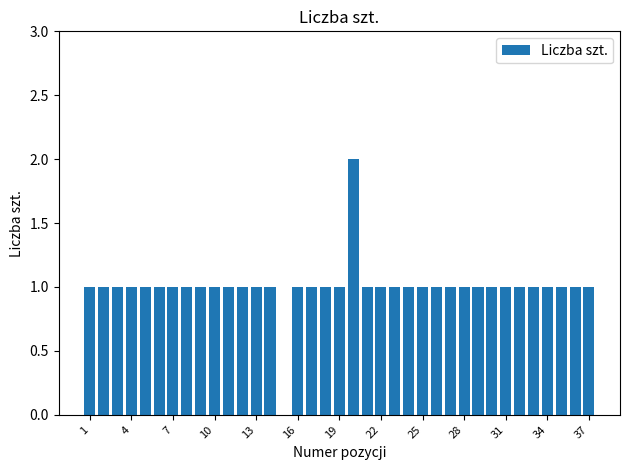

What is the sum of all values?

37